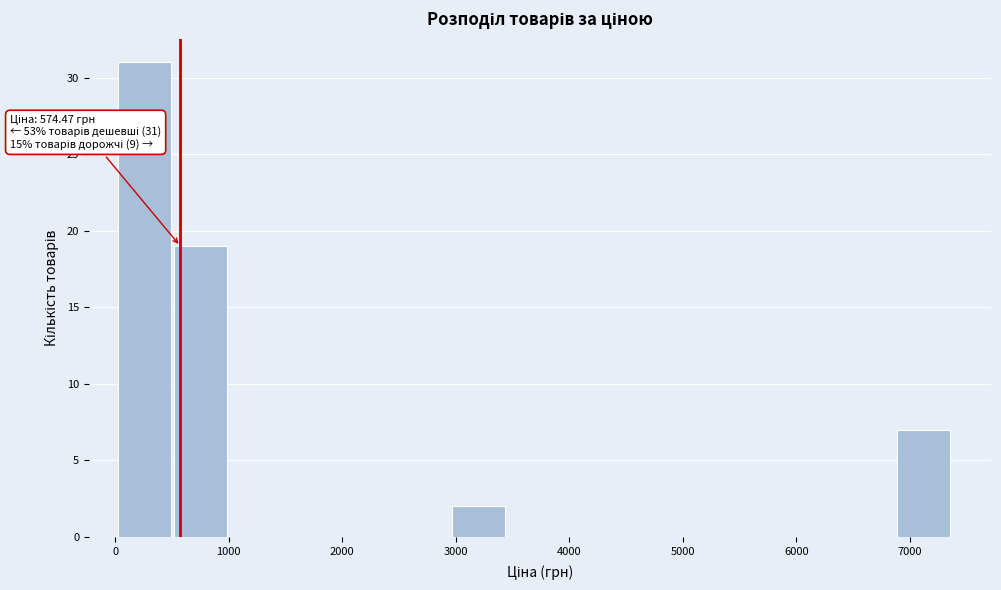

Which range on the x-axis has the tallest bar?

0 to 500